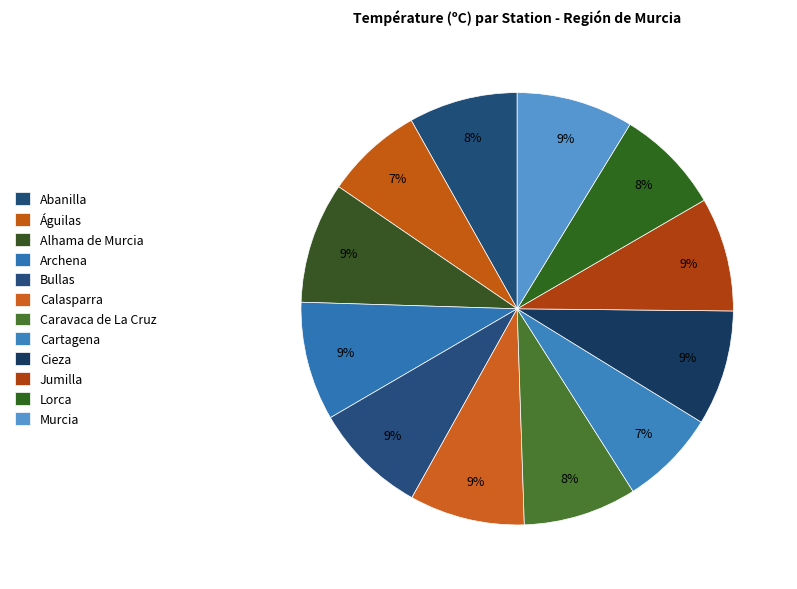

What is the total percentage of Alhama de Murcia and Archena?

17.9%